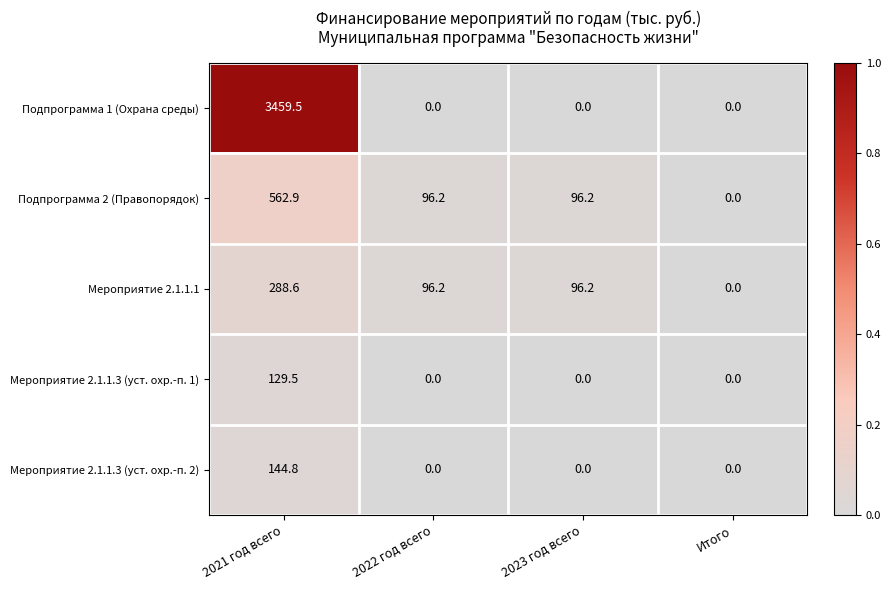

Reading left to right, list all the values displayed in this chart.

Подпрограмма 1 (Охрана среды): 3459.5	0.0	0.0	0.0
Подпрограмма 2 (Правопорядок): 562.9	96.2	96.2	0.0
Мероприятие 2.1.1.1: 288.6	96.2	96.2	0.0
Мероприятие 2.1.1.3 (уст. охр.-п. 1): 129.5	0.0	0.0	0.0
Мероприятие 2.1.1.3 (уст. охр.-п. 2): 144.8	0.0	0.0	0.0